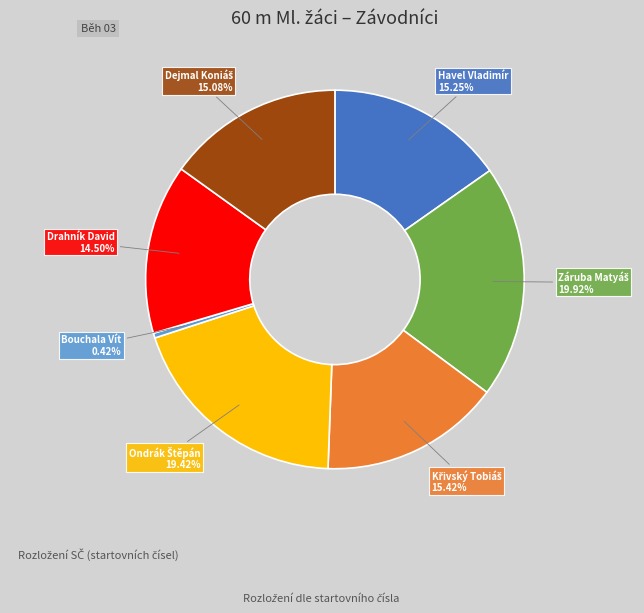

To the nearest percent, what is the average slice percentage?

14%